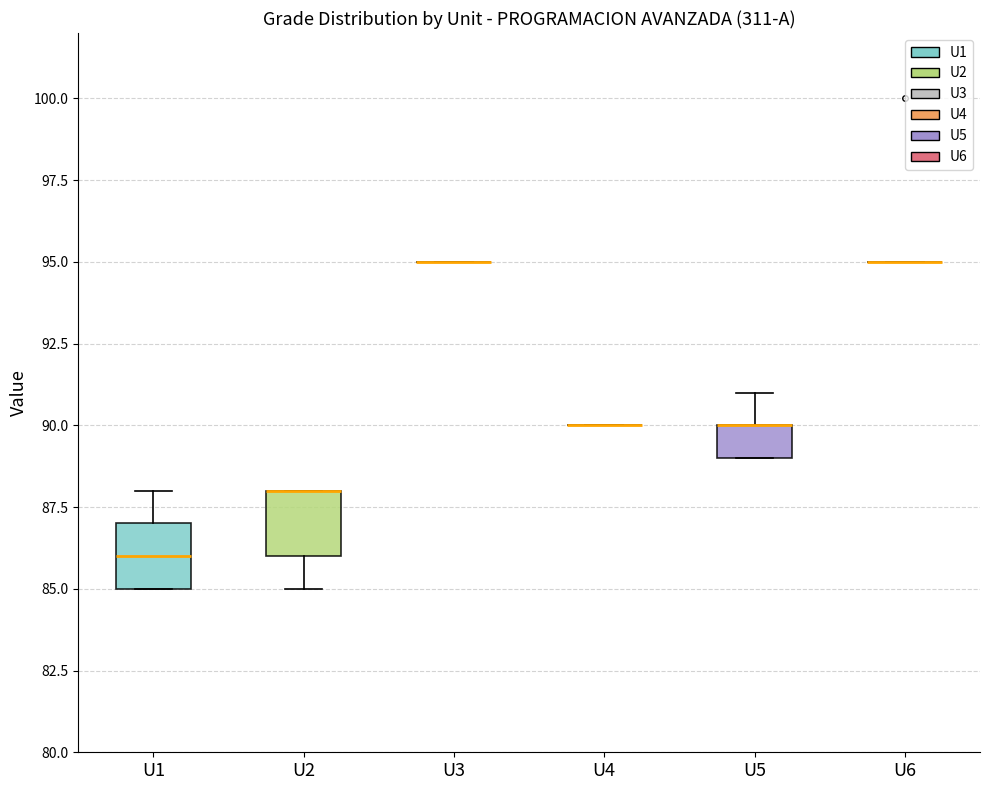

Where is the lower edge of the box for U2 on the y-axis? The values are not printed on the chart, so give them approximately, as read against the axis.

86